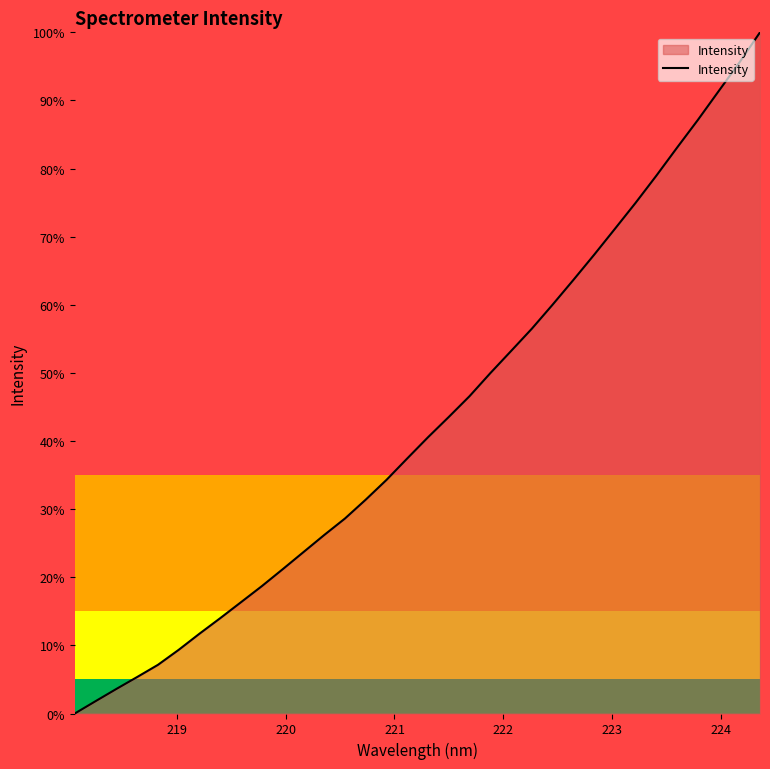

Does the chart display data point markers on the line(s)?

No